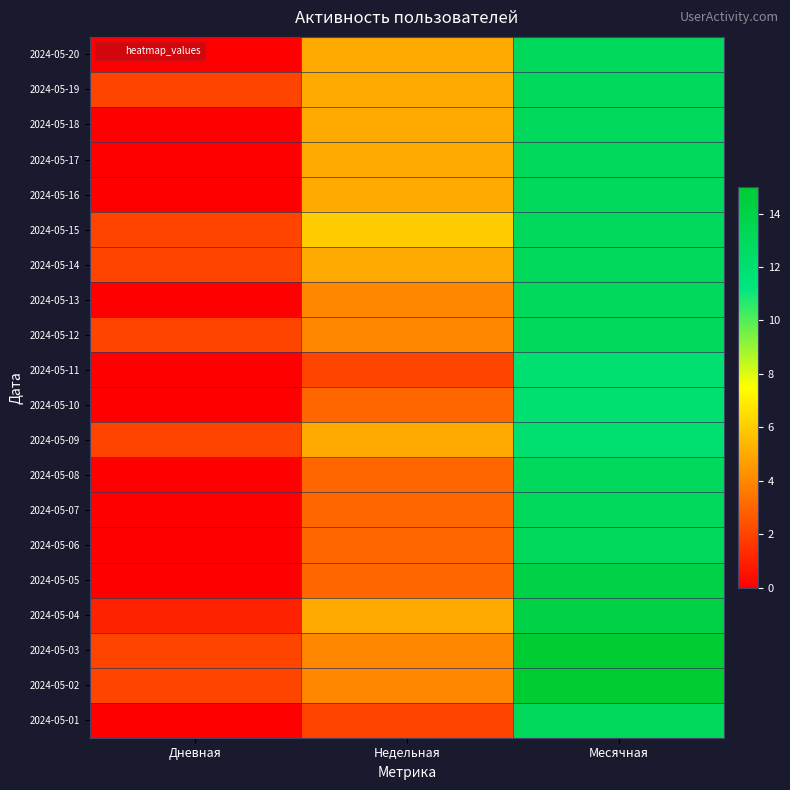

Rank the series by their maximum value, from lowest to highest.

2024-05-11, 2024-05-10, 2024-05-09, 2024-05-20, 2024-05-19, 2024-05-18, 2024-05-17, 2024-05-16, 2024-05-15, 2024-05-14, 2024-05-13, 2024-05-12, 2024-05-08, 2024-05-07, 2024-05-06, 2024-05-01, 2024-05-05, 2024-05-04, 2024-05-03, 2024-05-02